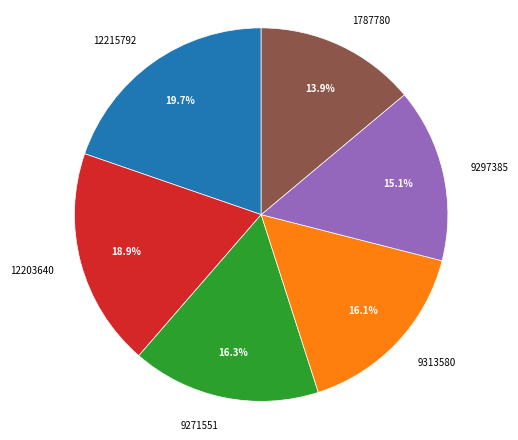

Which category has the smallest portion of the pie?

1787780